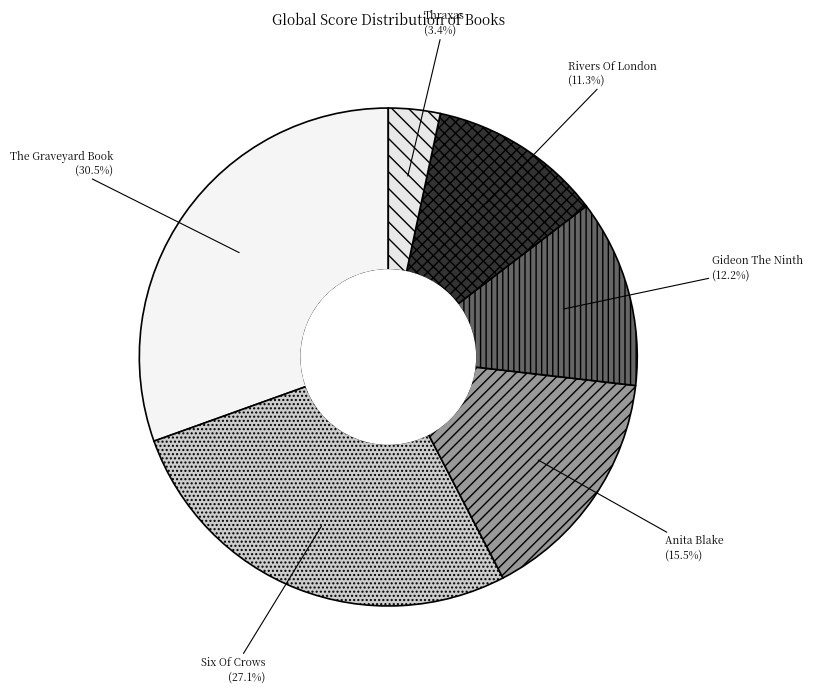

True or false: Thraxas accounts for 3% of the total.

True